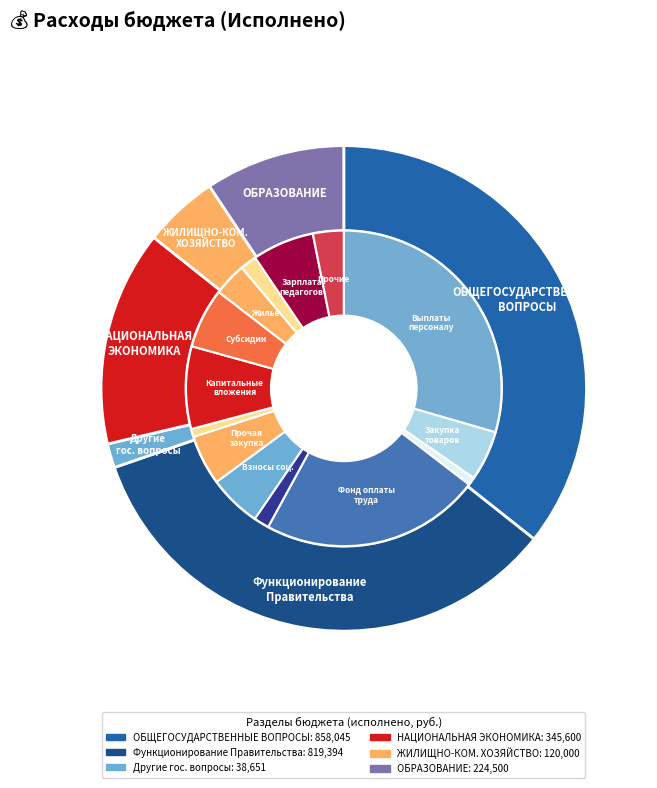

To the nearest percent, what is the difference between the largest and smallest slice percentages?

36%